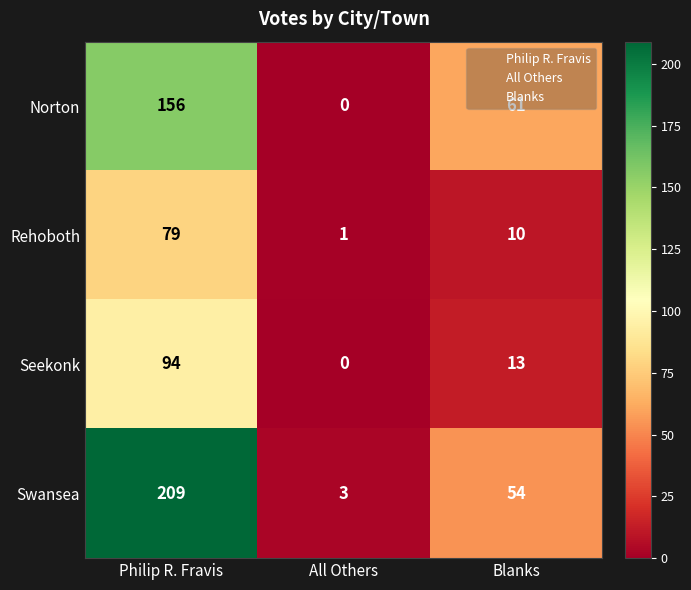

Between All Others and Blanks, which series saw the biggest shift?

Norton